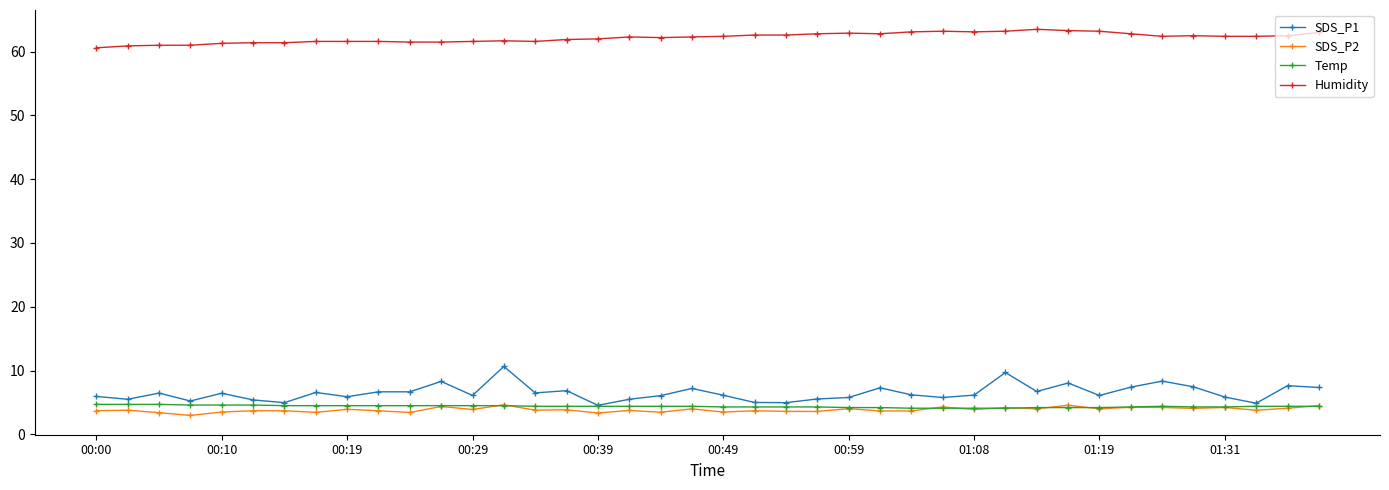

Which series has the widest spread of values?

SDS_P1